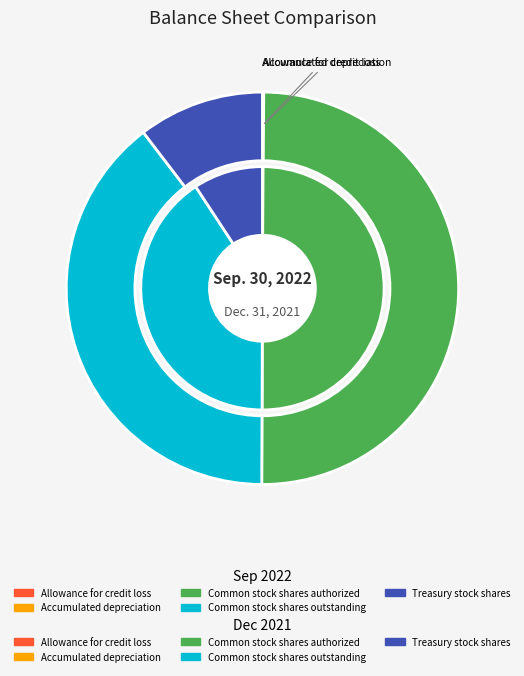

True or false: Common stock shares authorized accounts for 65% of the total.

False